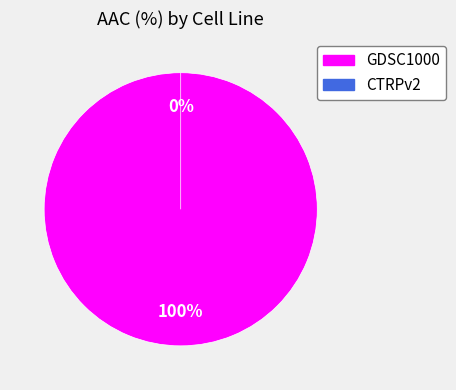

What is the majority slice?

GDSC1000